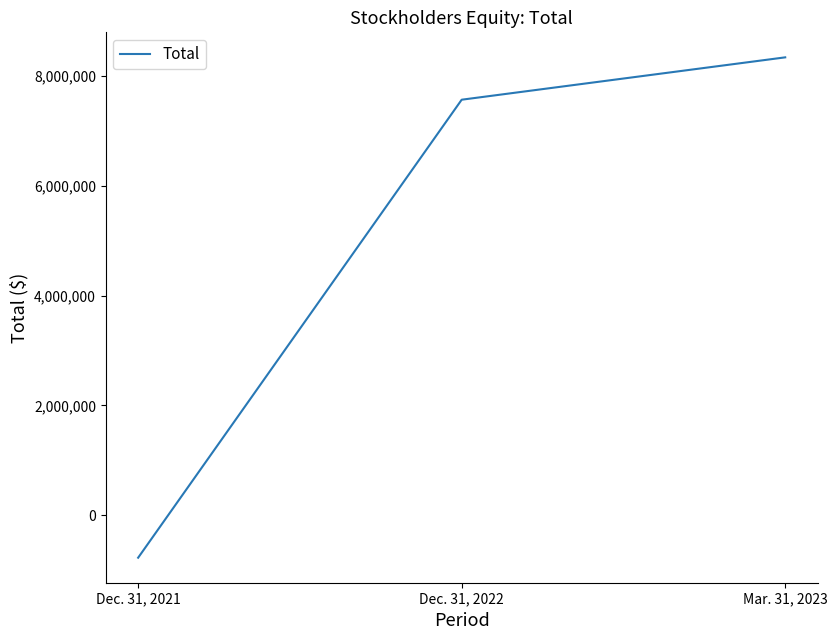

Which label corresponds to the smallest value in the chart?

Dec. 31, 2021